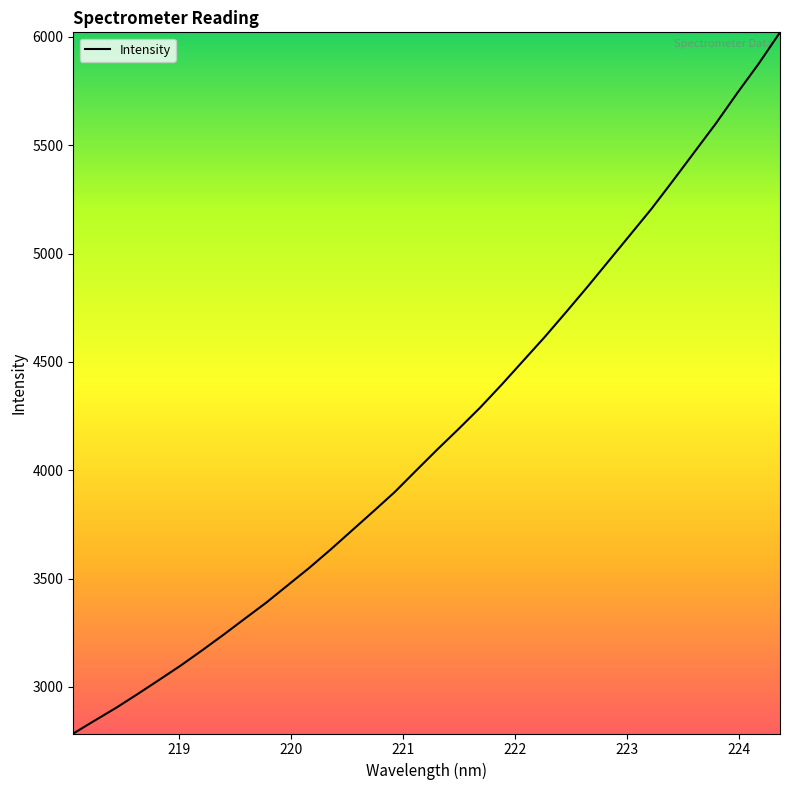

What is the maximum value shown in the chart?

6020.9